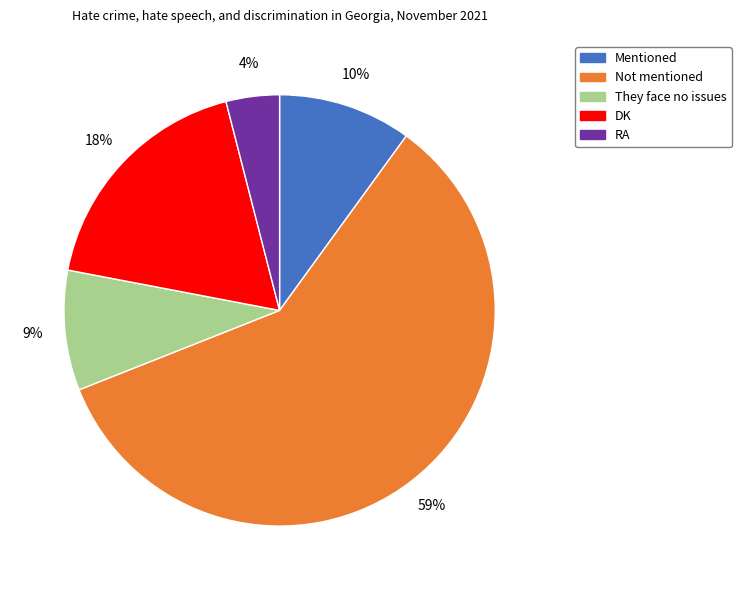

Count the number of slices in the pie.

5